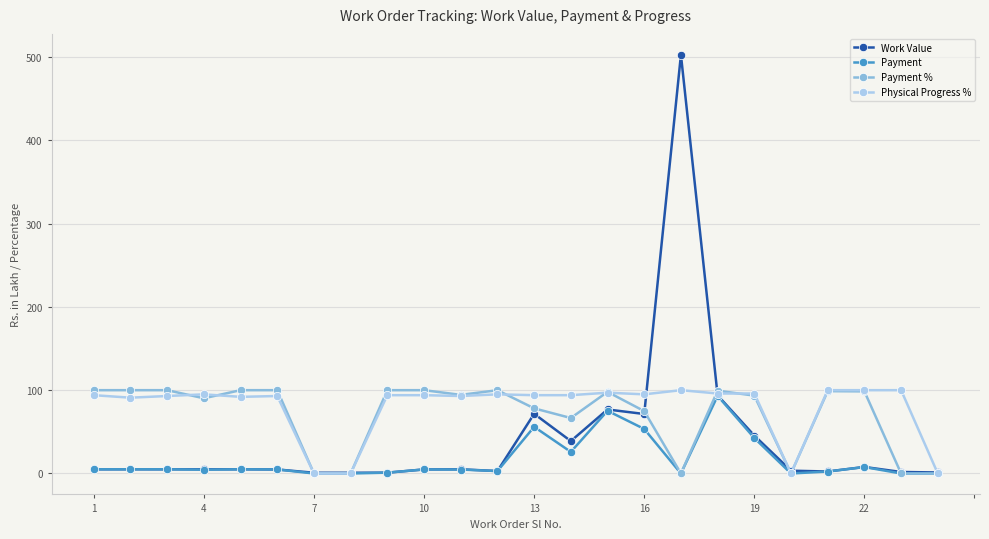

Which series has the widest spread of values?

Work Value